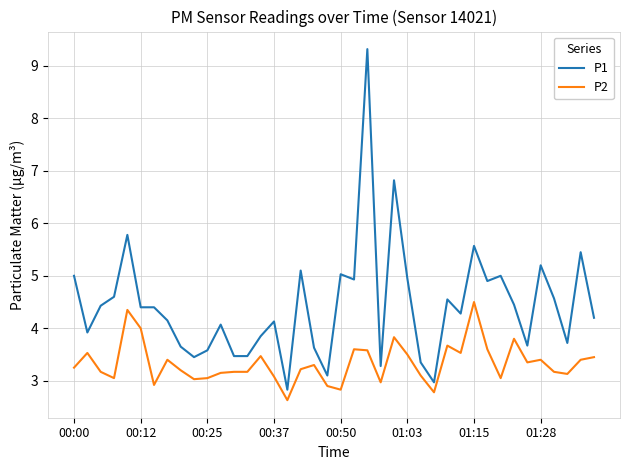

Which series has the widest spread of values?

P1